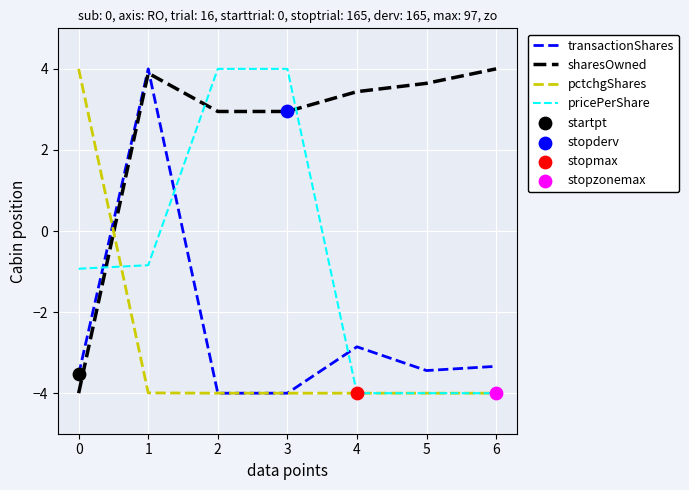

What is the total value across all series at 5?

-7.8